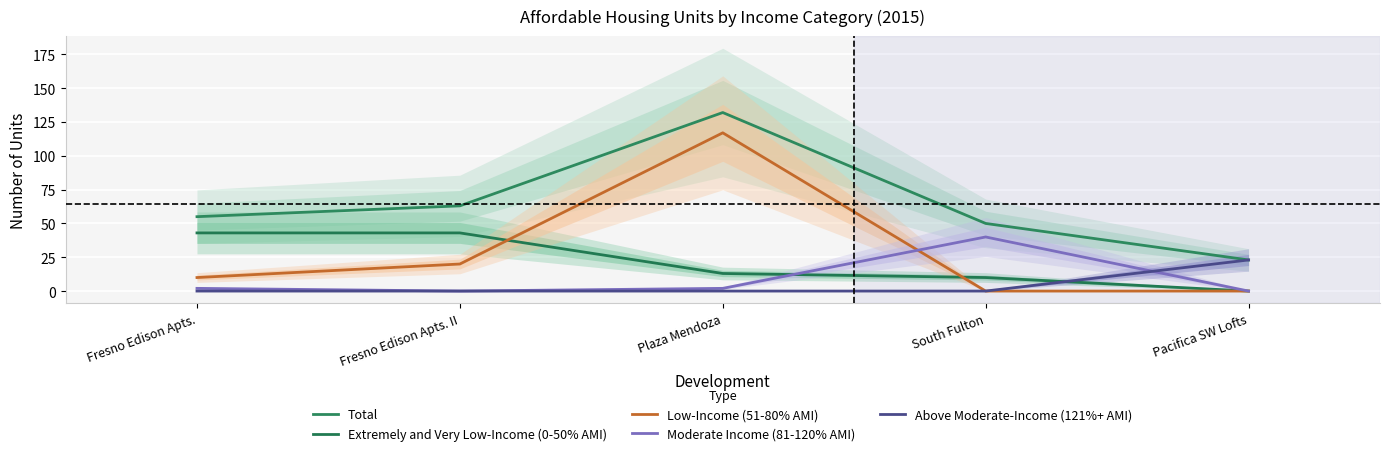

At Plaza Mendoza, list the series in order from smallest to largest.

Above Moderate-Income (121%+ AMI), Moderate Income (81-120% AMI), Extremely and Very Low-Income (0-50% AMI), Low-Income (51-80% AMI), Total